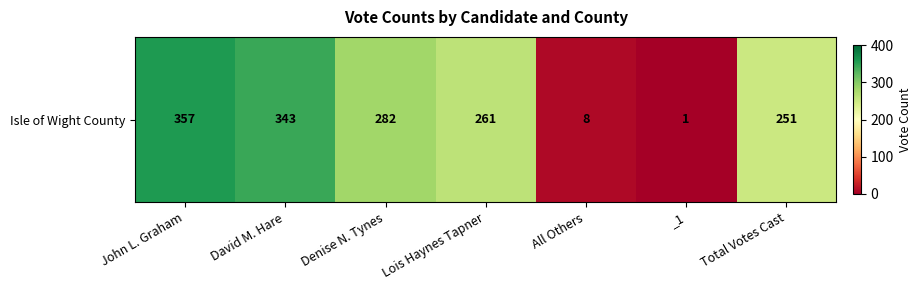

The chart shows a value of 139 at Denise N. Tynes. True or false?

False